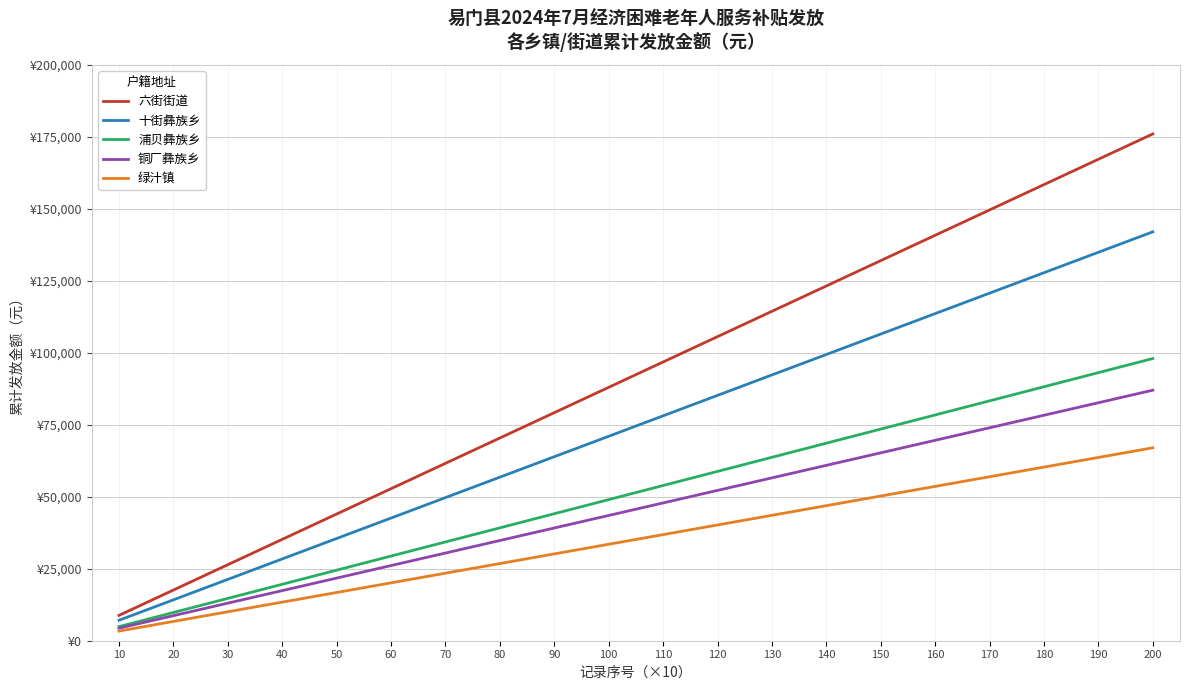

Is this an area chart (filled region under the line)?

No